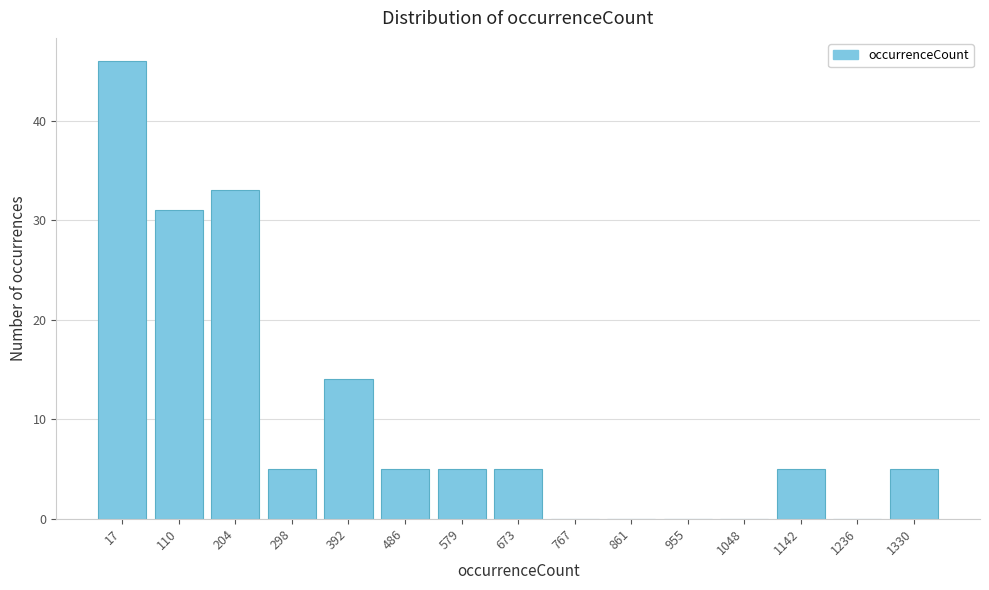

Reading right to left, what are all the values shown in this chart?

1330=5	1236=0	1142=5	1048=0	955=0	861=0	767=0	673=5	579=5	486=5	392=14	298=5	204=33	110=31	17=46